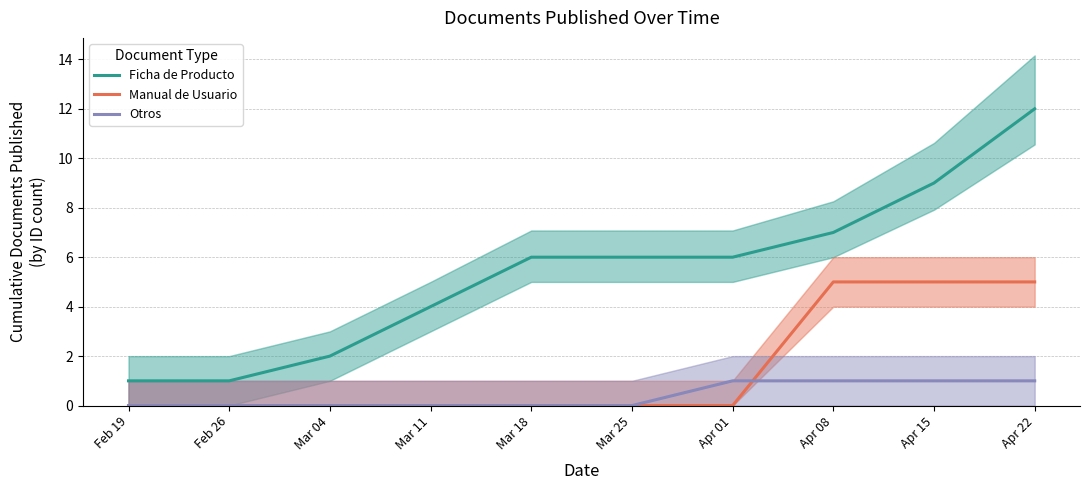

Reading left to right, transcribe all the data shown in this chart.

Ficha de Producto: 1	1	2	4	6	6	6	7	9	12
Manual de Usuario: 0	0	0	0	0	0	0	5	5	5
Otros: 0	0	0	0	0	0	1	1	1	1